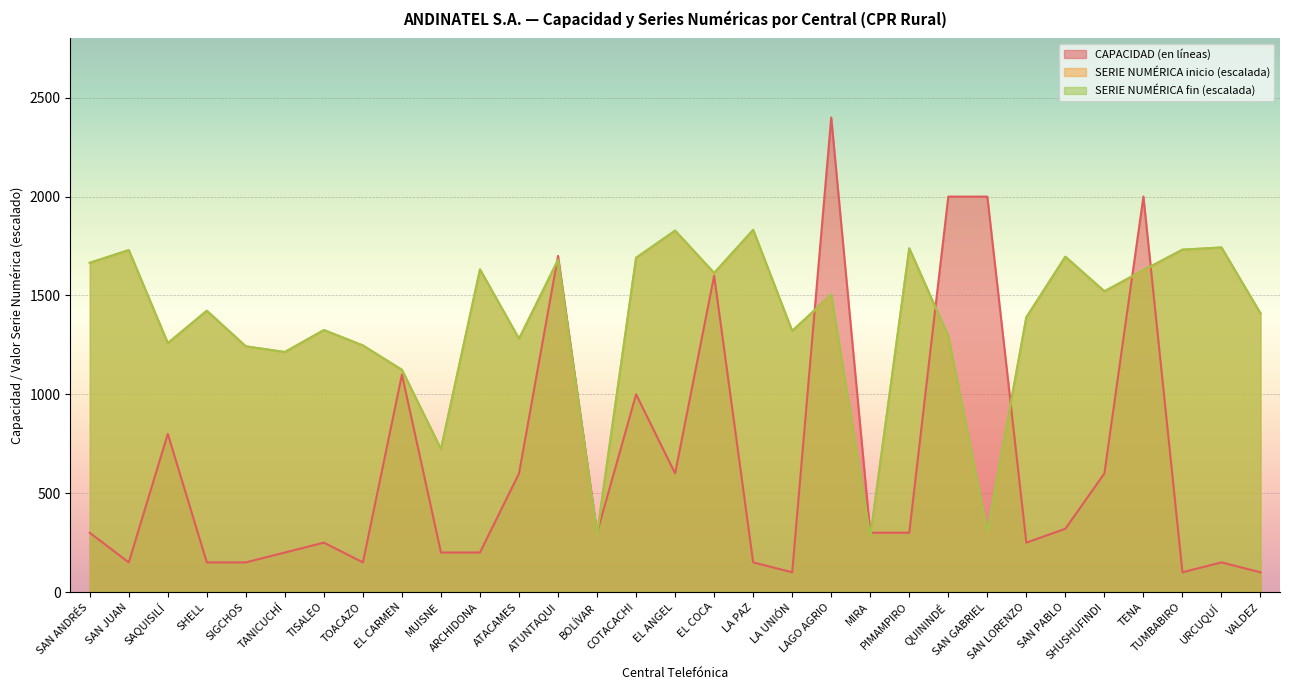

Between SHELL and ARCHIDONA, which is larger?

ARCHIDONA